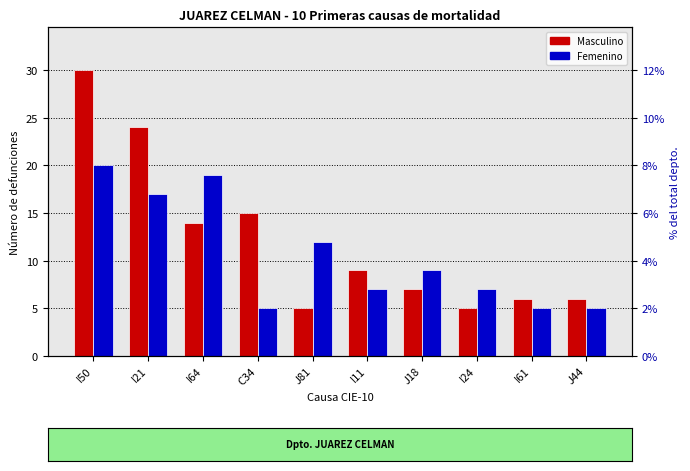

The value of Femenino at I50 is 20. True or false?

True